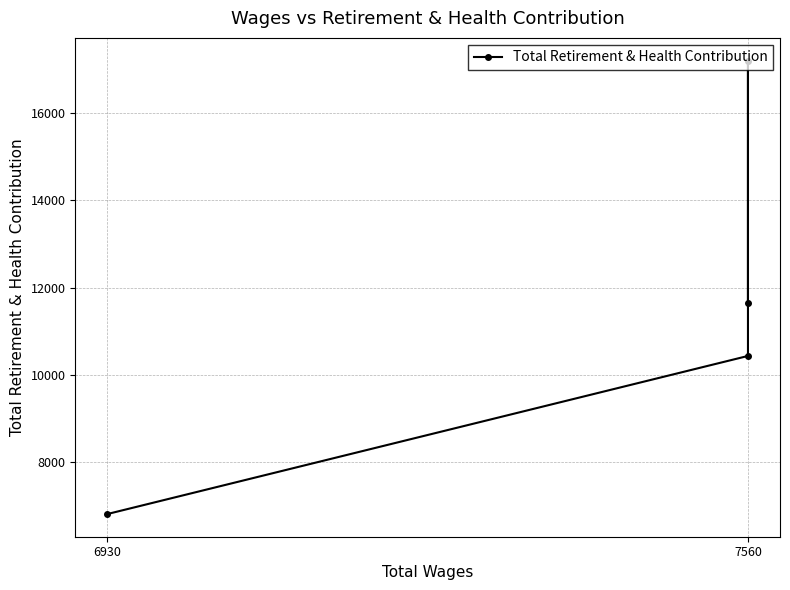

Which category has the highest value across all series?

7560